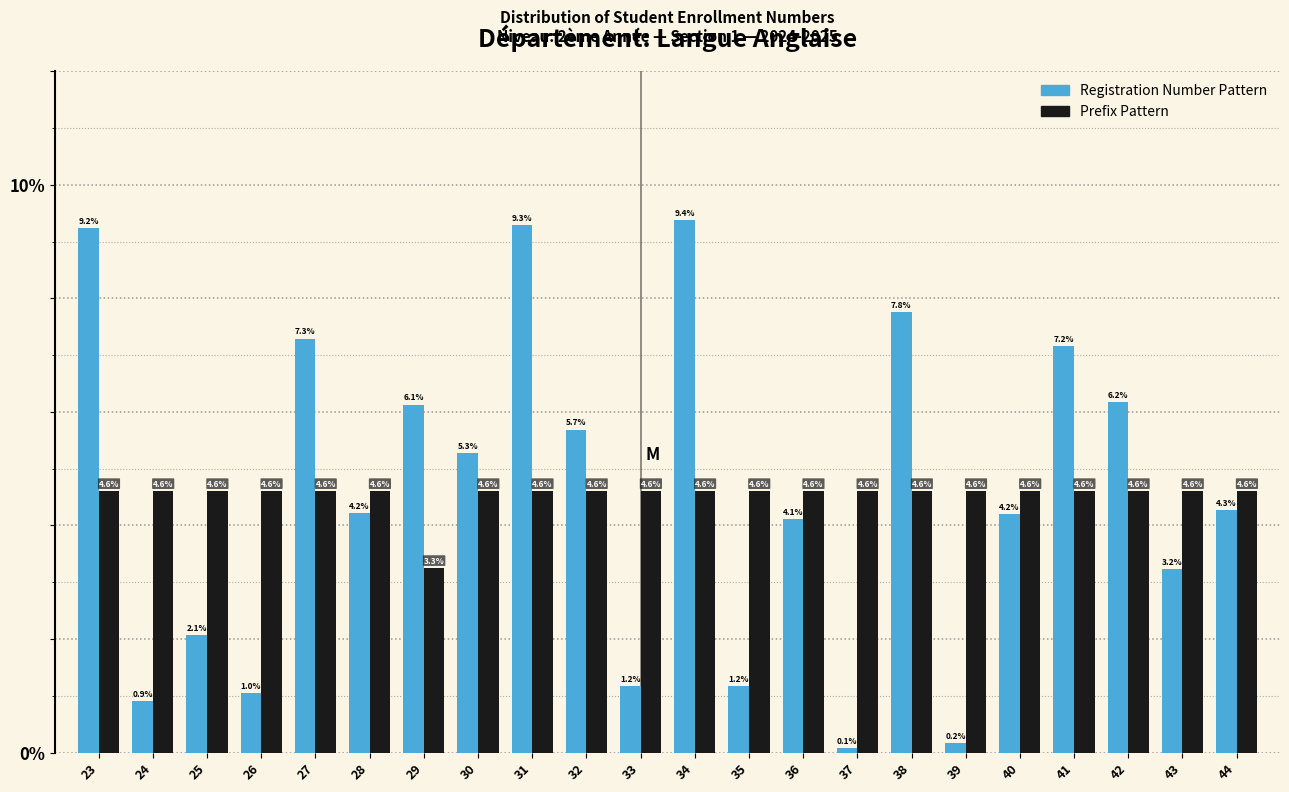

Reading left to right, what are all the values shown in this chart?

Registration Number Pattern: 23=9.2	24=0.9	25=2.1	26=1.0	27=7.3	28=4.2	29=6.1	30=5.3	31=9.3	32=5.7	33=1.2	34=9.4	35=1.2	36=4.1	37=0.1	38=7.8	39=0.2	40=4.2	41=7.2	42=6.2	43=3.2	44=4.3
Prefix Pattern: 23=4.6	24=4.6	25=4.6	26=4.6	27=4.6	28=4.6	29=3.3	30=4.6	31=4.6	32=4.6	33=4.6	34=4.6	35=4.6	36=4.6	37=4.6	38=4.6	39=4.6	40=4.6	41=4.6	42=4.6	43=4.6	44=4.6